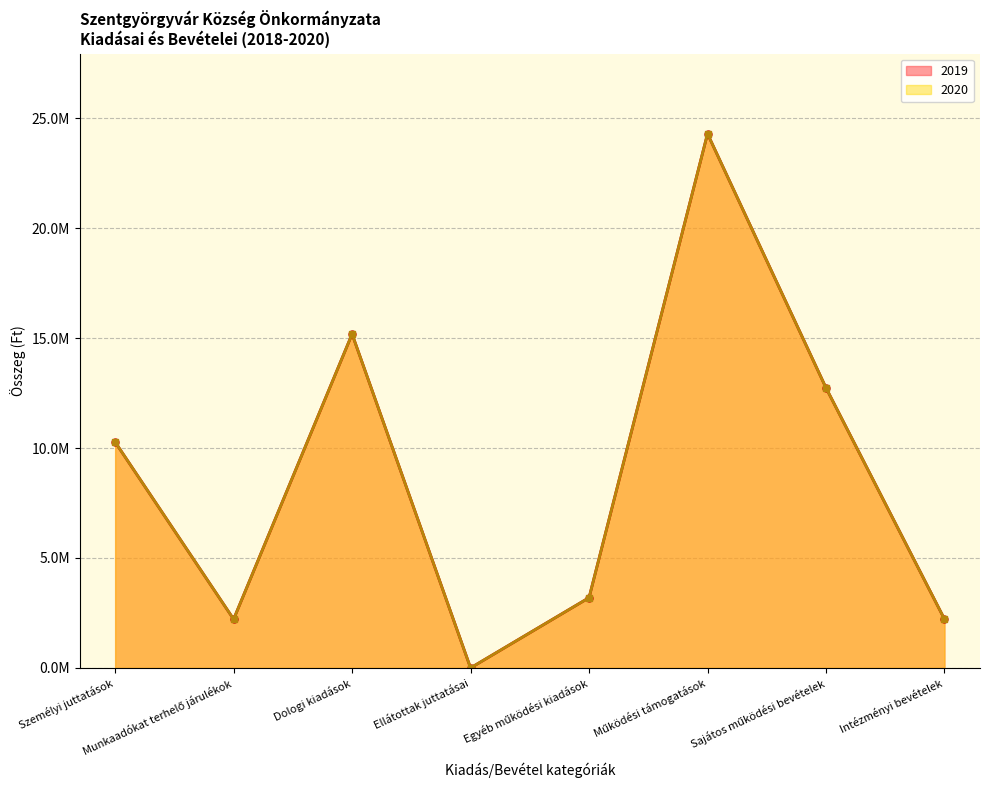

How many lines are shown in the chart?

2